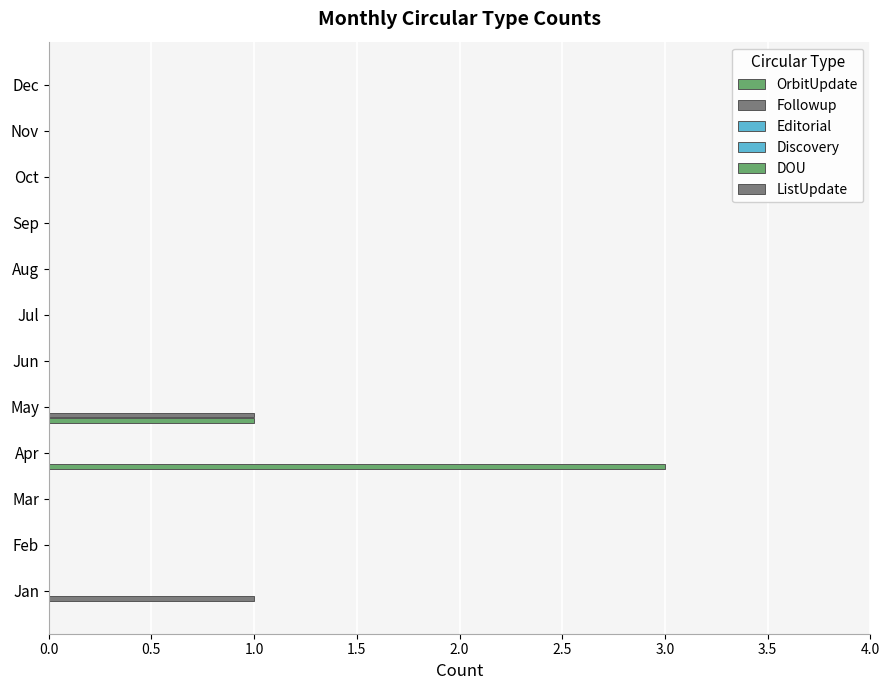

How many data points does each series have?

12